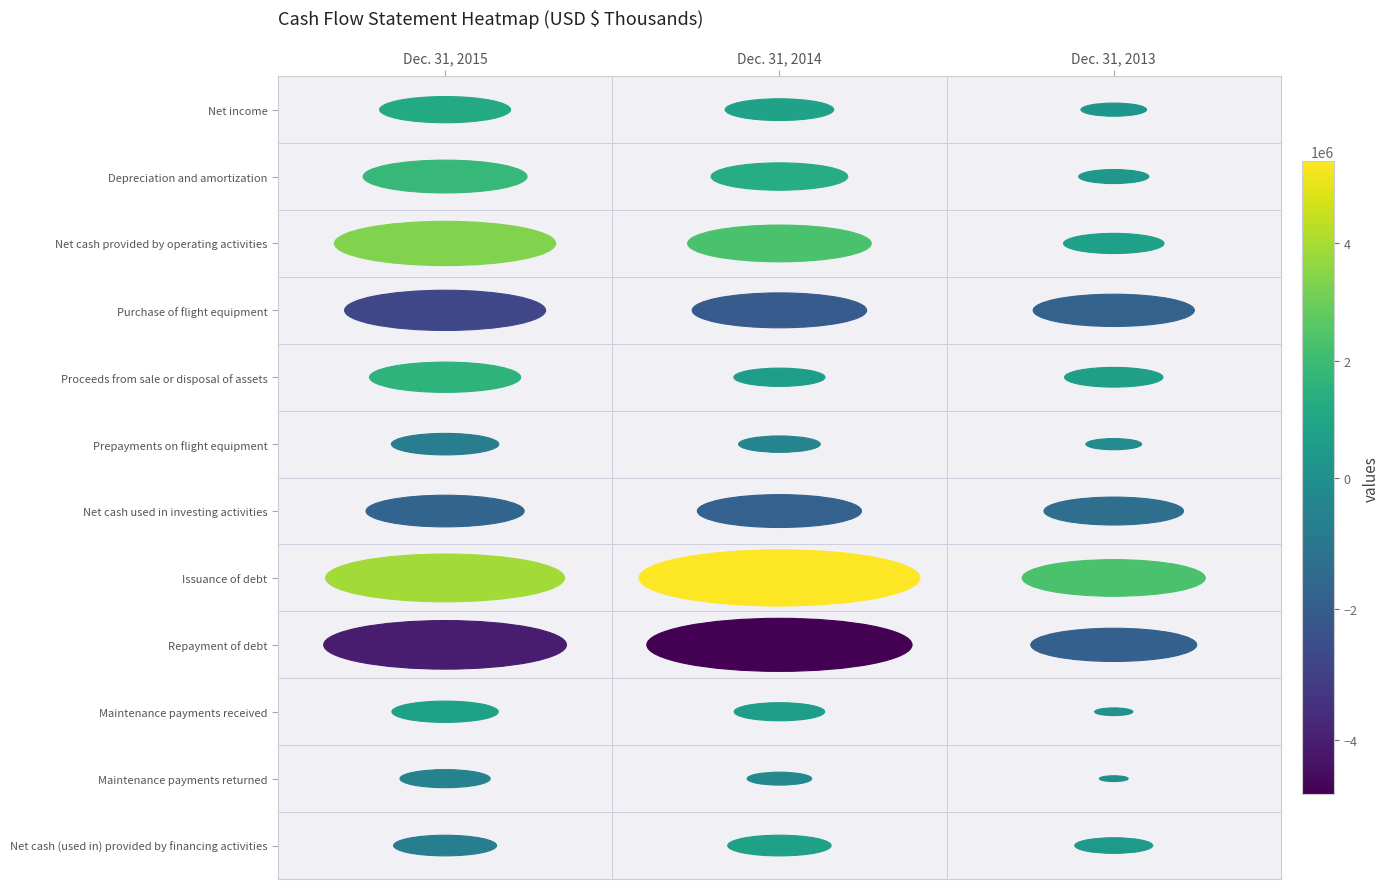

What is the maximum value shown in the chart?

5411602